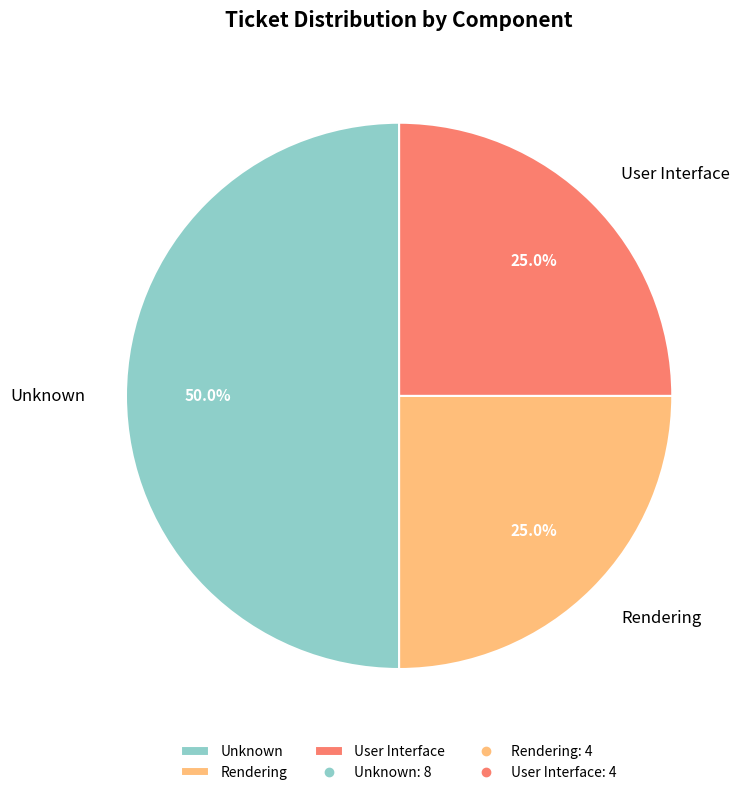

How many slices are in this pie chart?

3